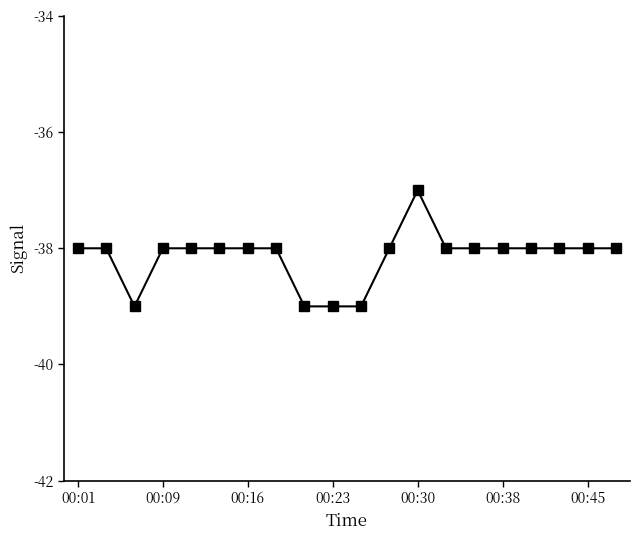

What is the sum of all values?

-763